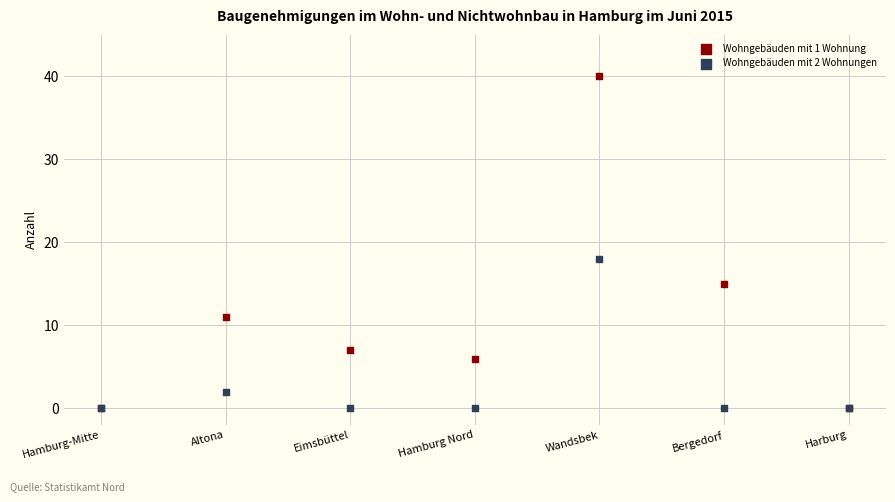

Across all series, what Y value is closest to 20?

18